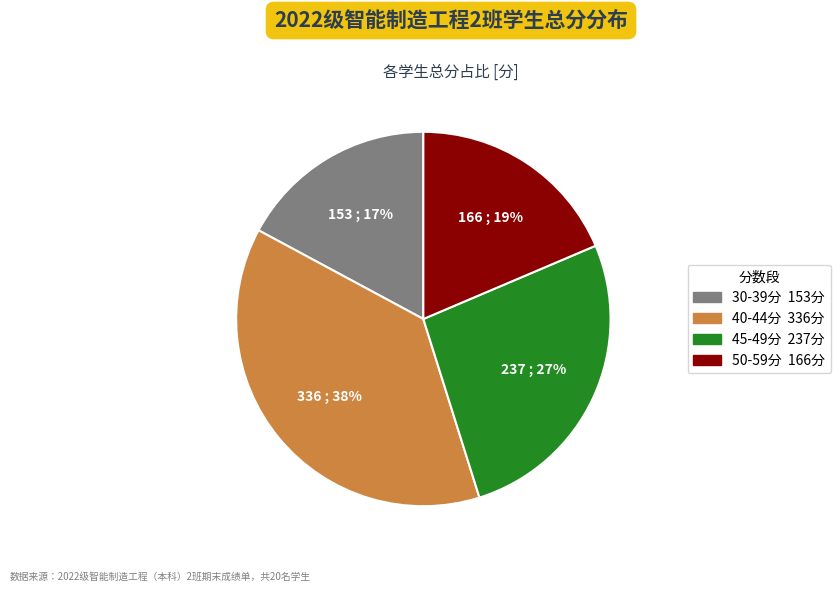

Is there any slice that represents more than half of the pie?

No